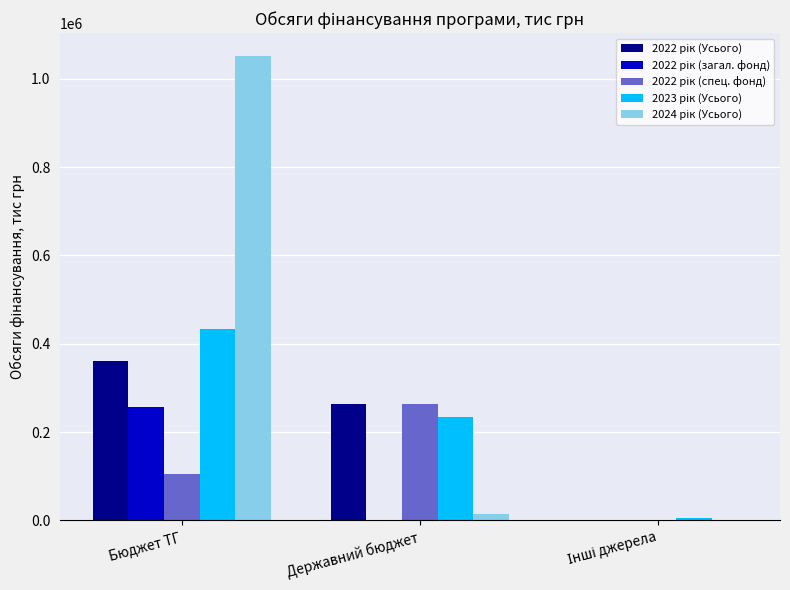

At which category is the sum across all series the highest?

Бюджет ТГ